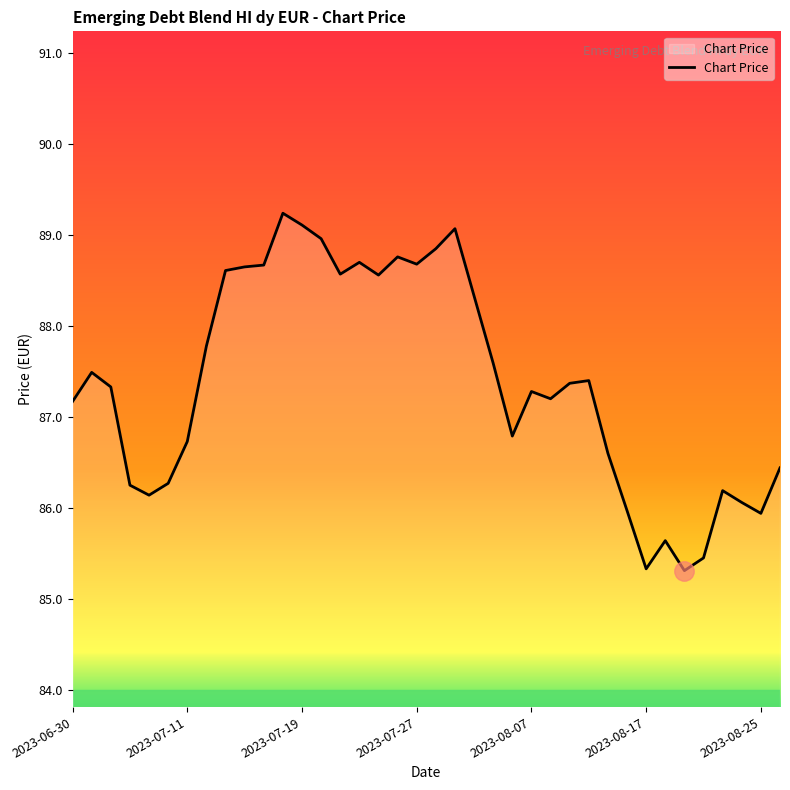

What is the smallest value displayed?

85.3